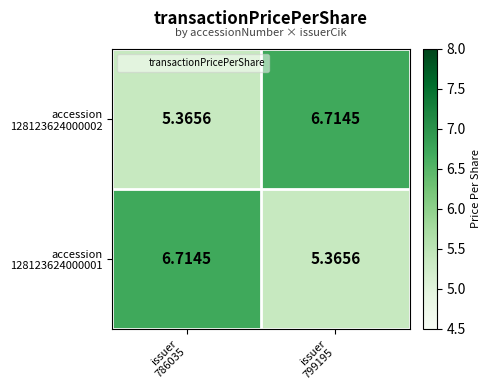

Count the number of categories in the chart.

2